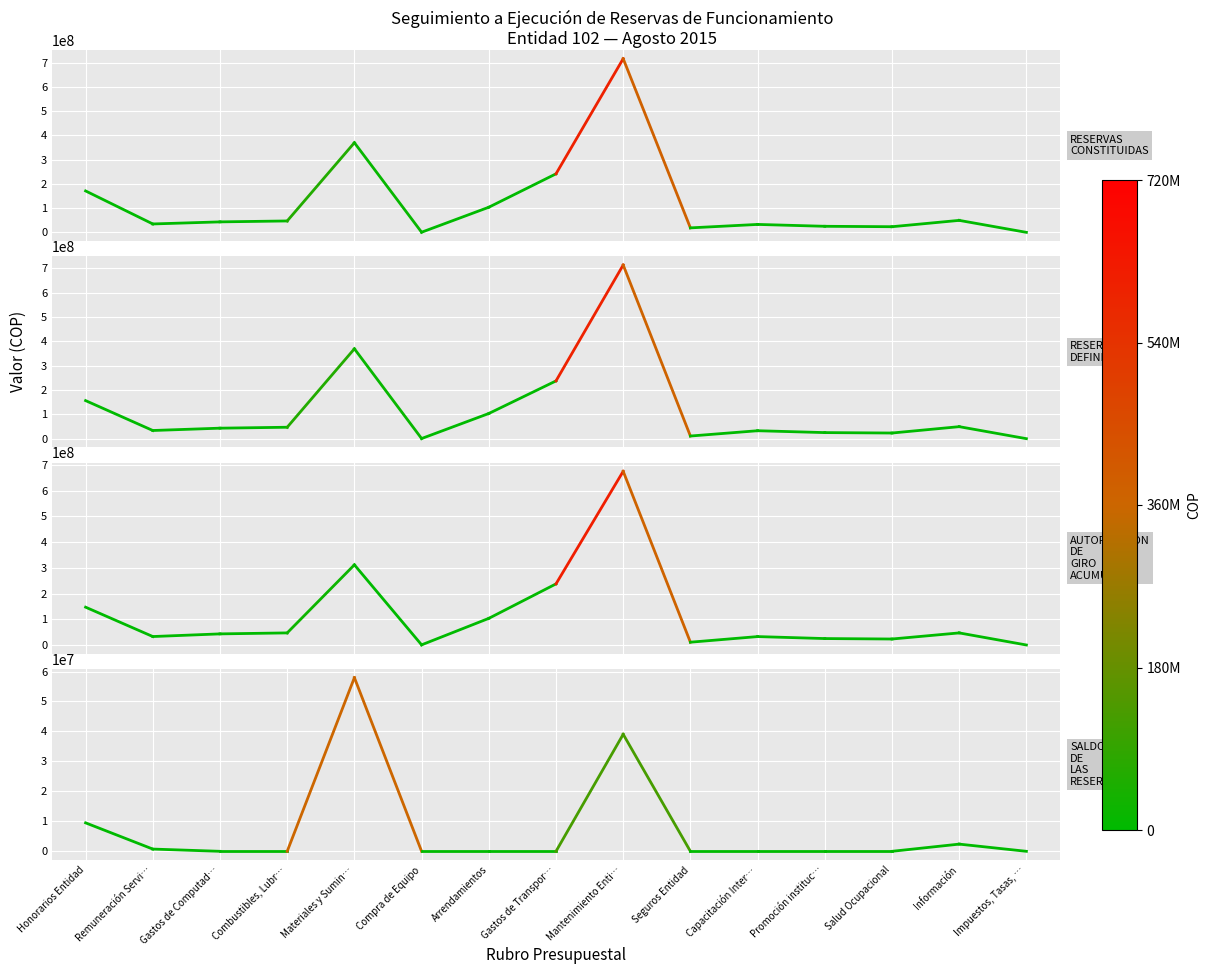

Which category has the highest value in the SALDO DE LAS RESERVAS series?

Honorarios Entidad